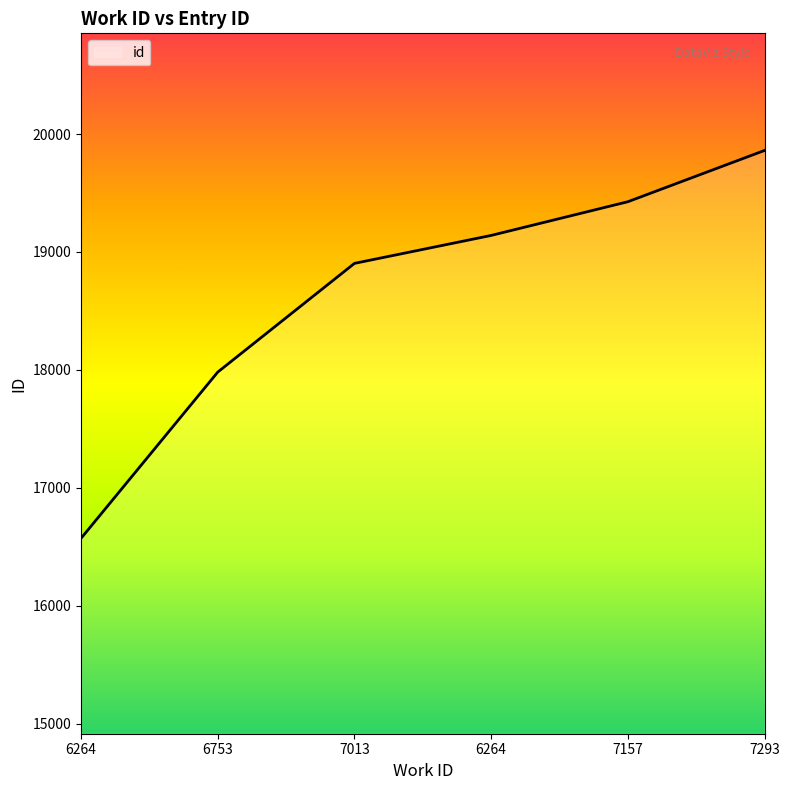

True or false: there are more than 1 points higher than both neighbors.

False